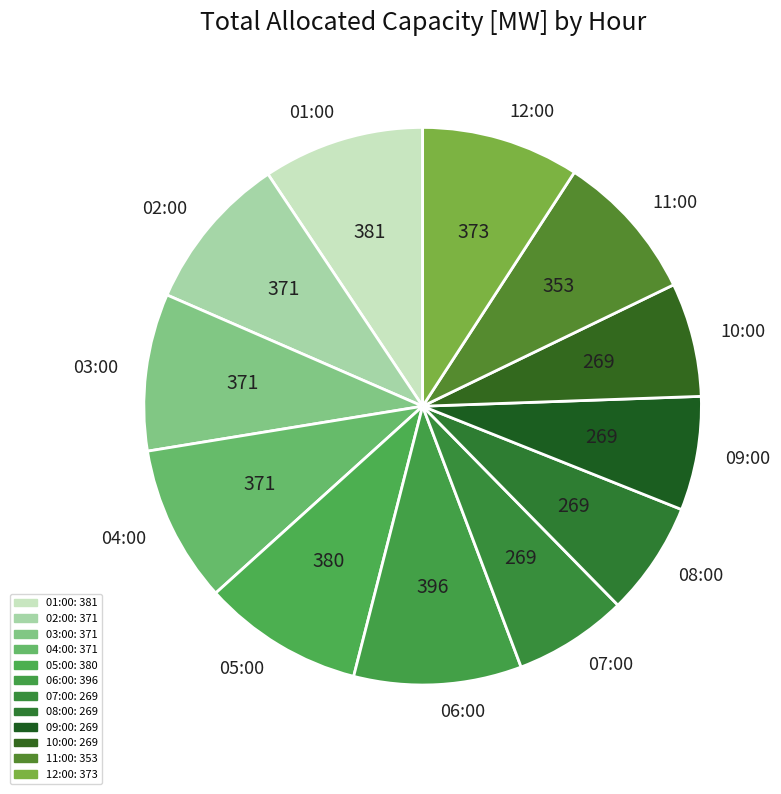

Is there any slice that represents more than half of the pie?

No